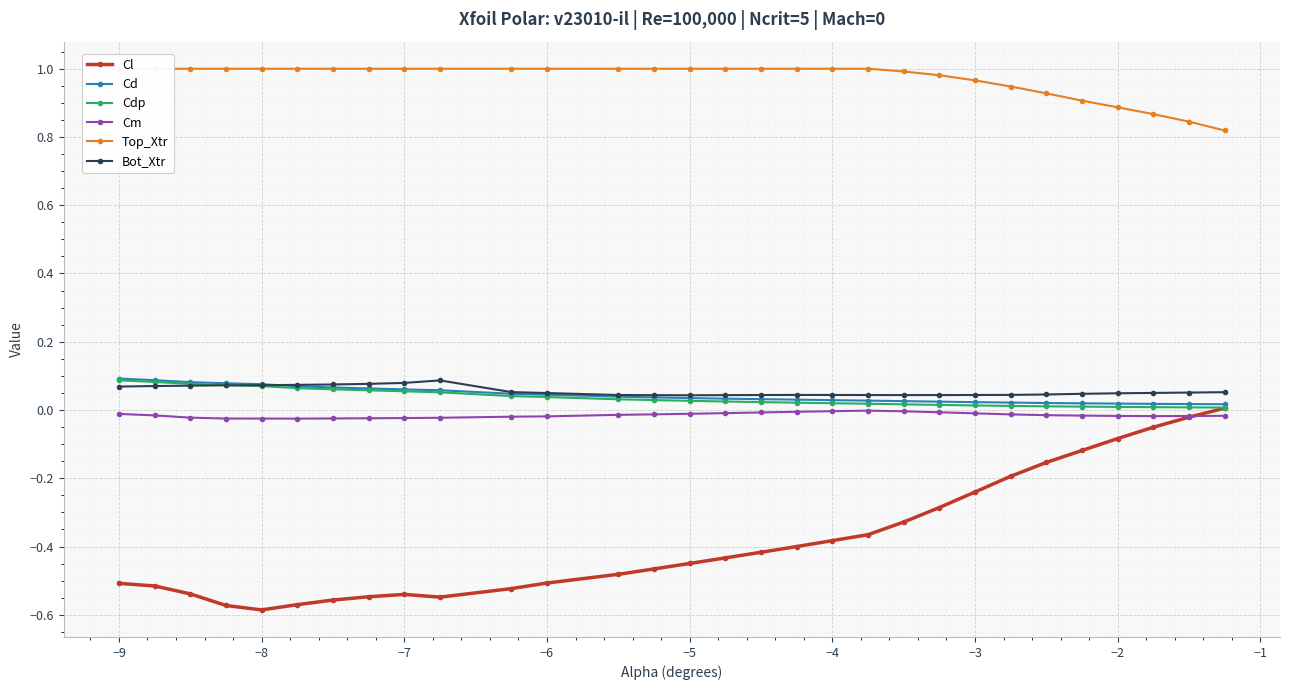

Is it true that Cl equals -0.1 at −5?

False